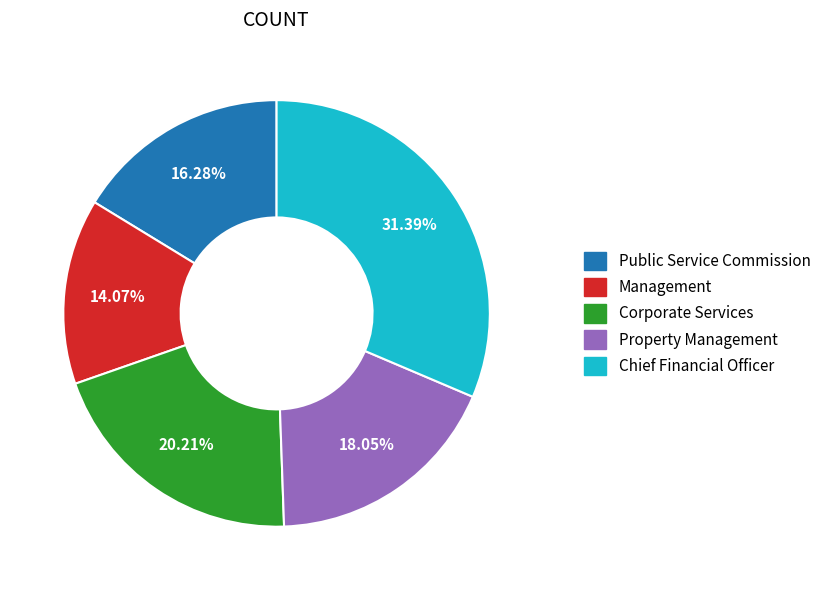

Which category has the biggest portion of the pie?

Chief Financial Officer